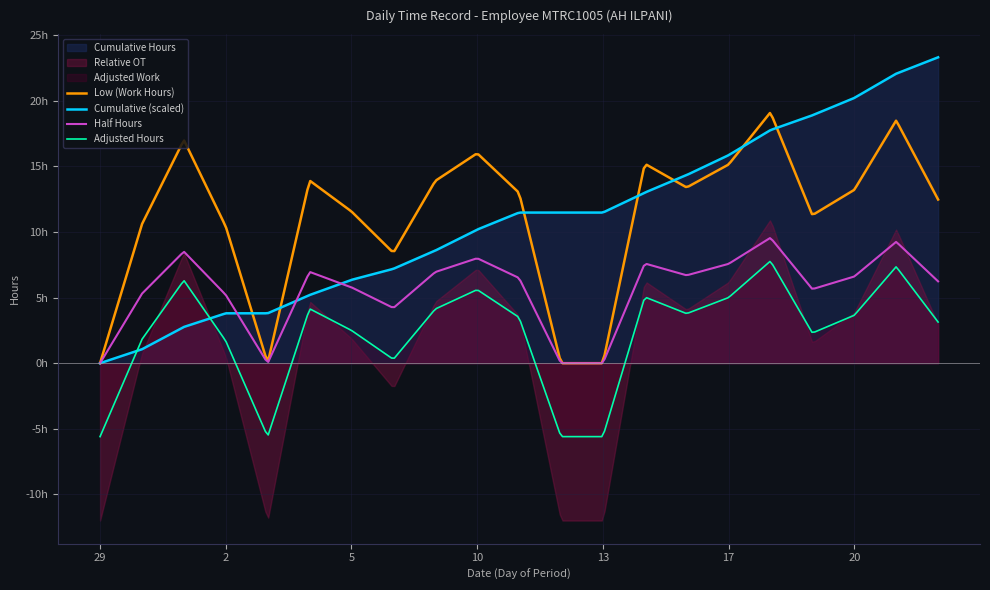

What is the label of the 10th point from the left?

10